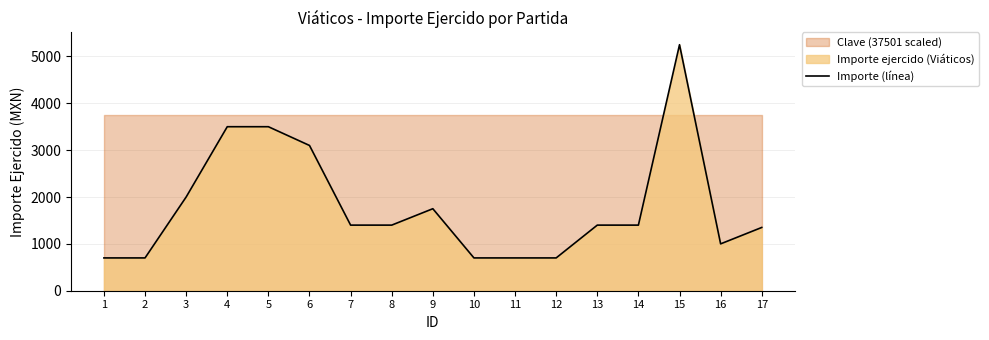

Rank the categories by value from lowest to highest.

1, 2, 10, 11, 12, 16, 17, 7, 8, 13, 14, 9, 3, 6, 4, 5, 15